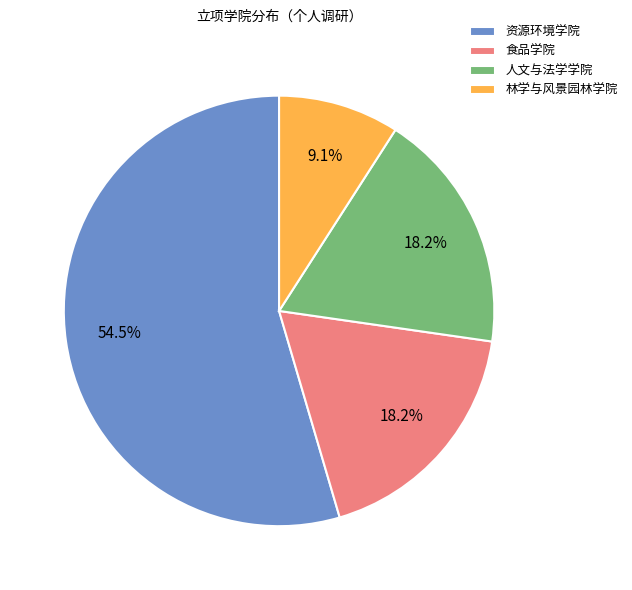

Combined, what portion of the pie is 人文与法学学院 and 林学与风景园林学院?

27.3%